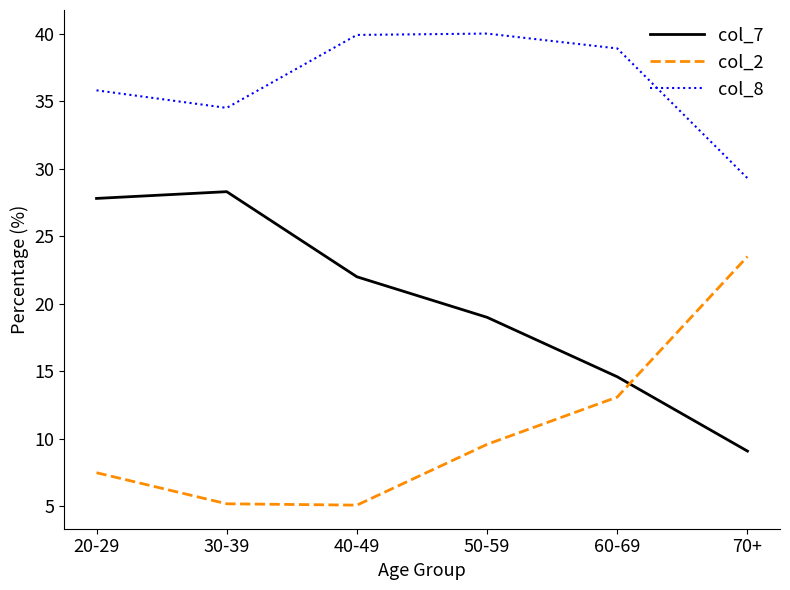

Rank the series at 20-29 from highest to lowest value.

col_8, col_7, col_2